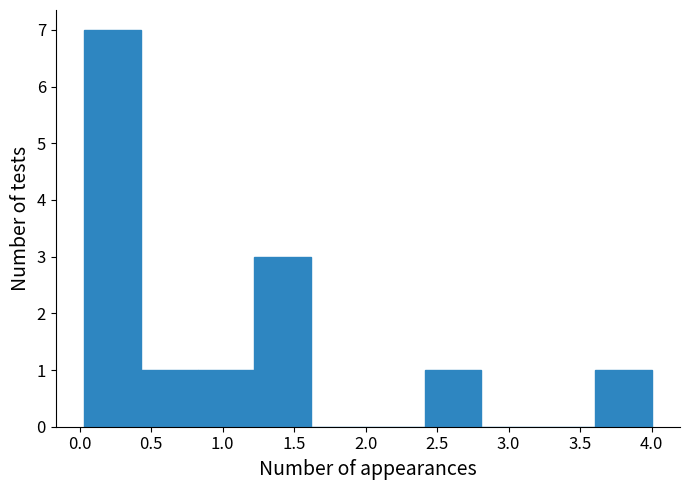

What is the height of the bar covering 0.45 to 0.80 on the x-axis? Neither the bar edges nor the heights are printed on the chart, so give them approximately, as read against the axes.

1